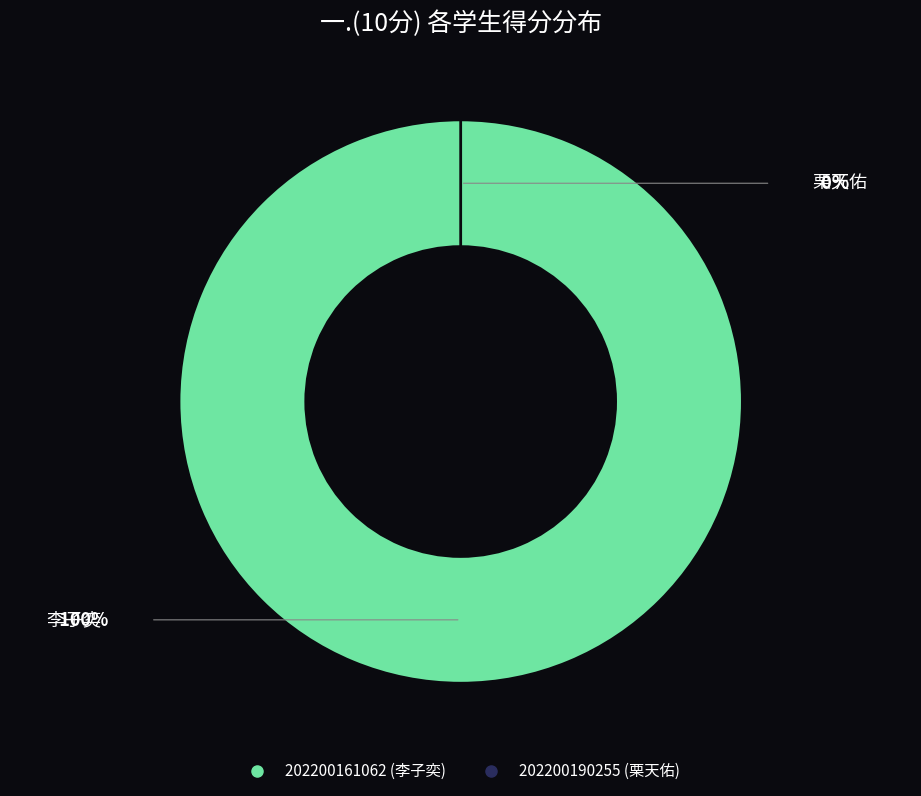

What is the majority slice?

202200161062 (李子奕)